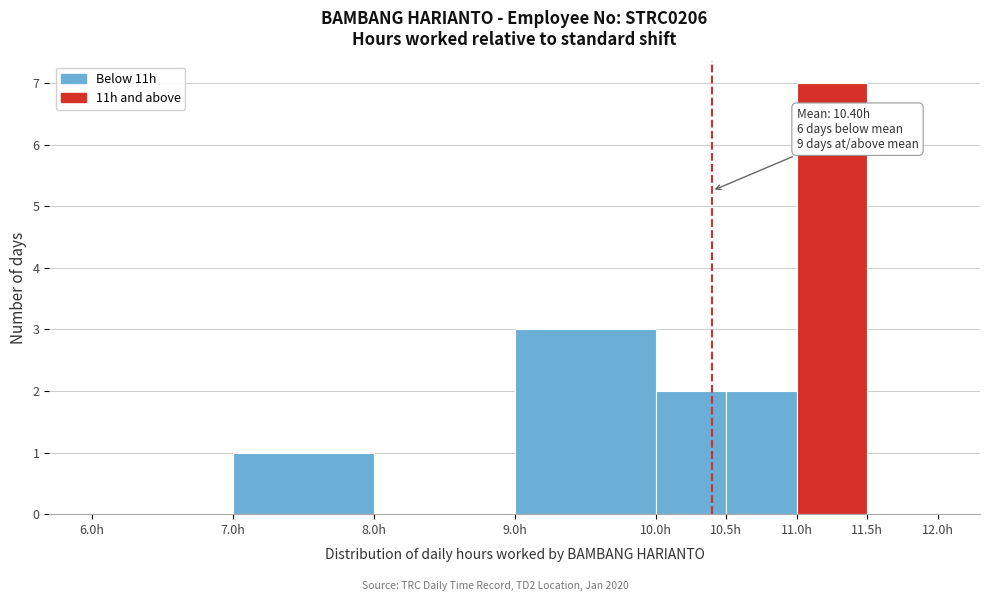

Which range on the x-axis has the tallest bar?

11.0 to 11.5